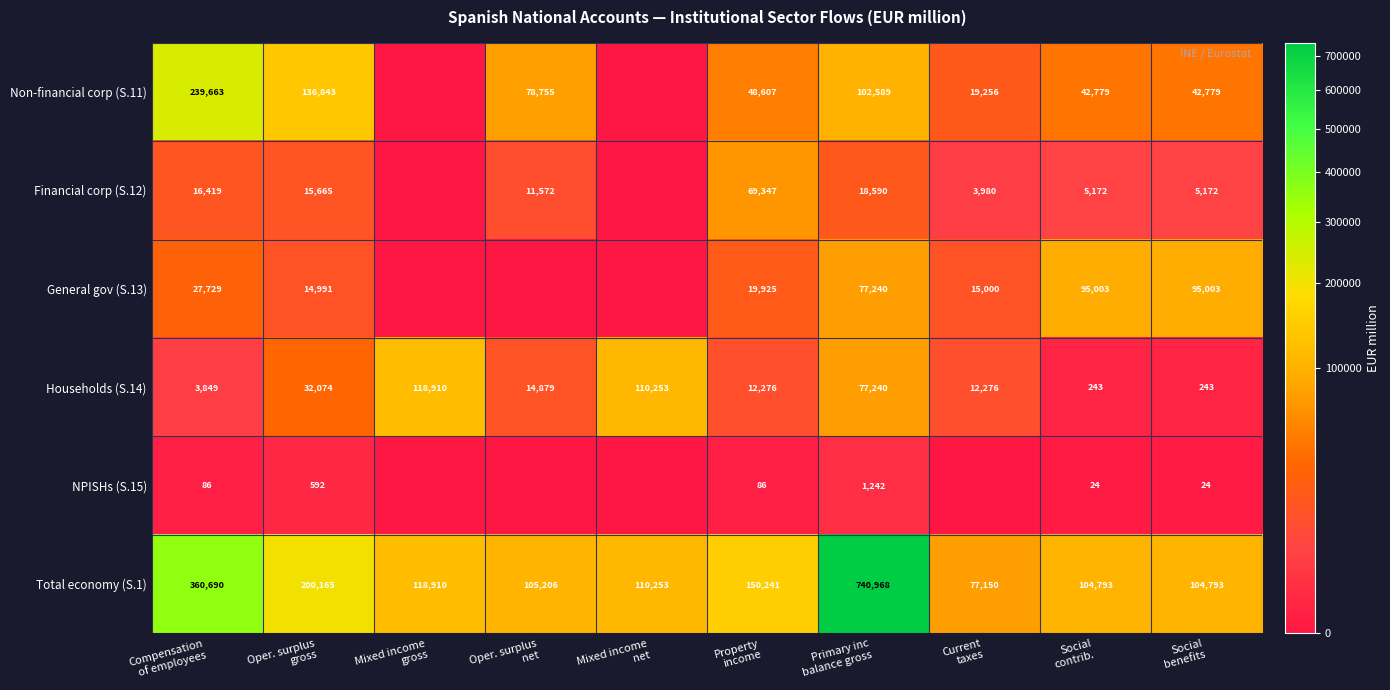

What is the highest value of the Households (S.14) series?

118910